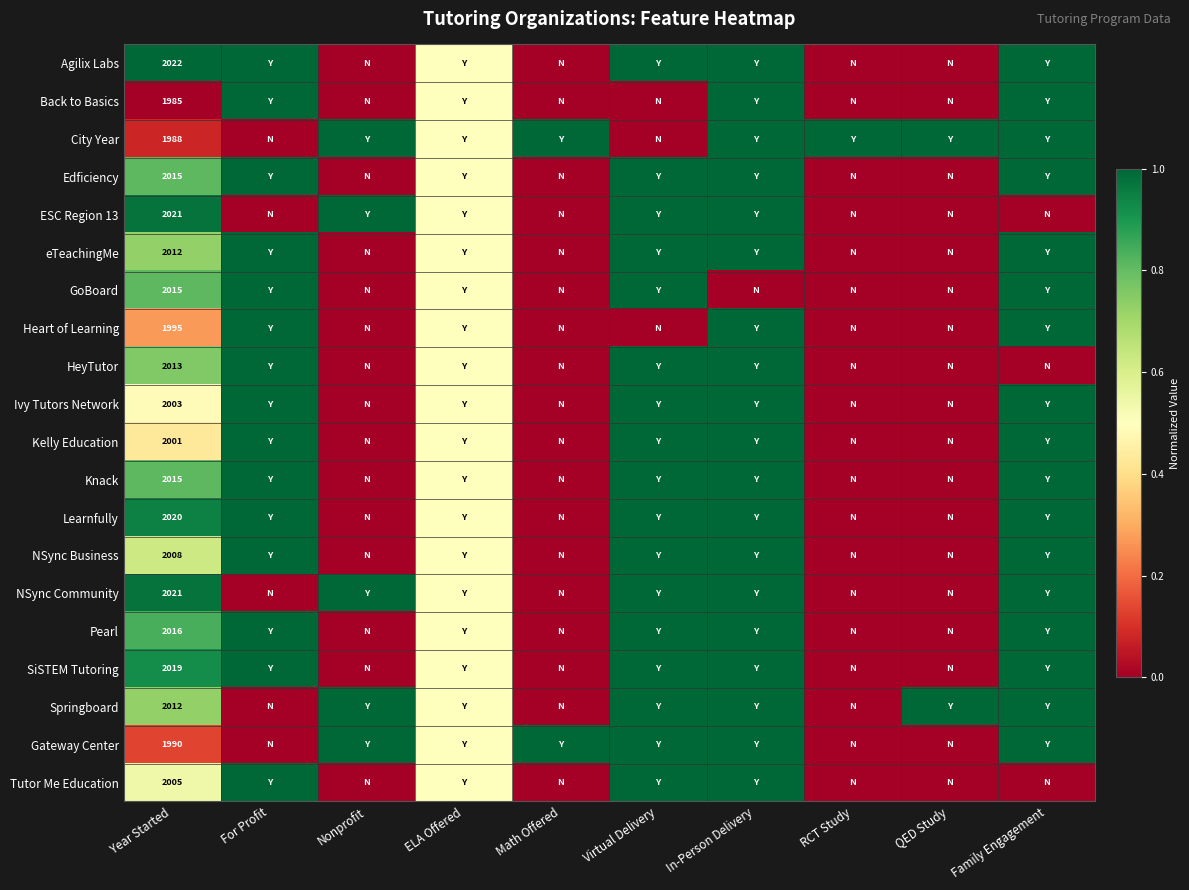

The value of NSync Community at Year Started is 2021.0. True or false?

True